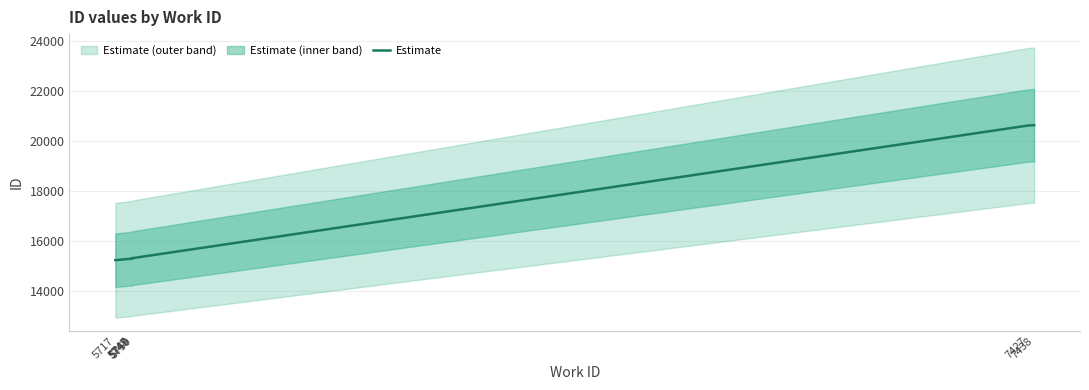

What is the maximum value shown in the chart?

20629